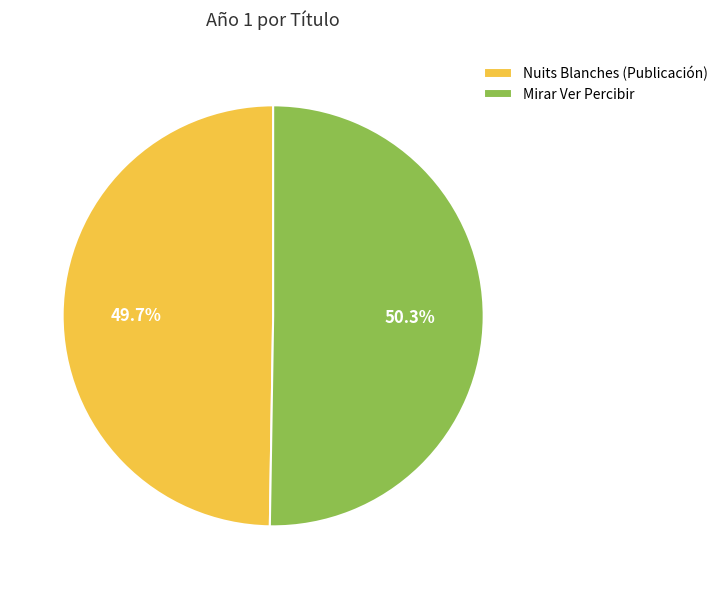

How much of the chart is everything except Mirar Ver Percibir?

49.7%